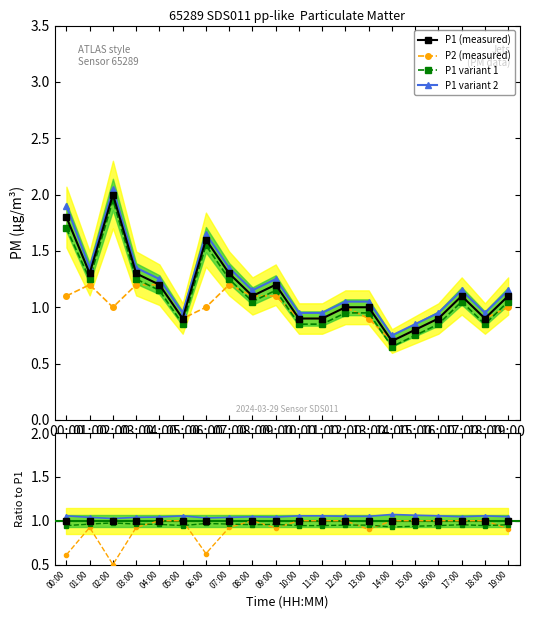

True or false: P1 and P1 variant 1 intersect in this chart.

False